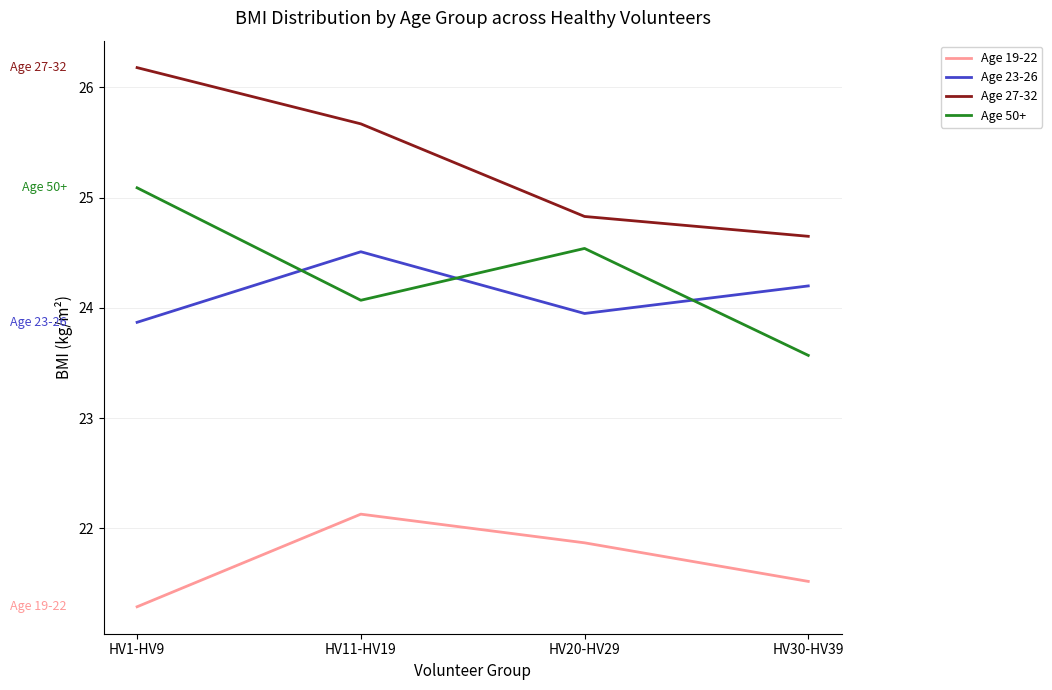

True or false: Age 50+ has a value of 24.5 at HV20-HV29.

True